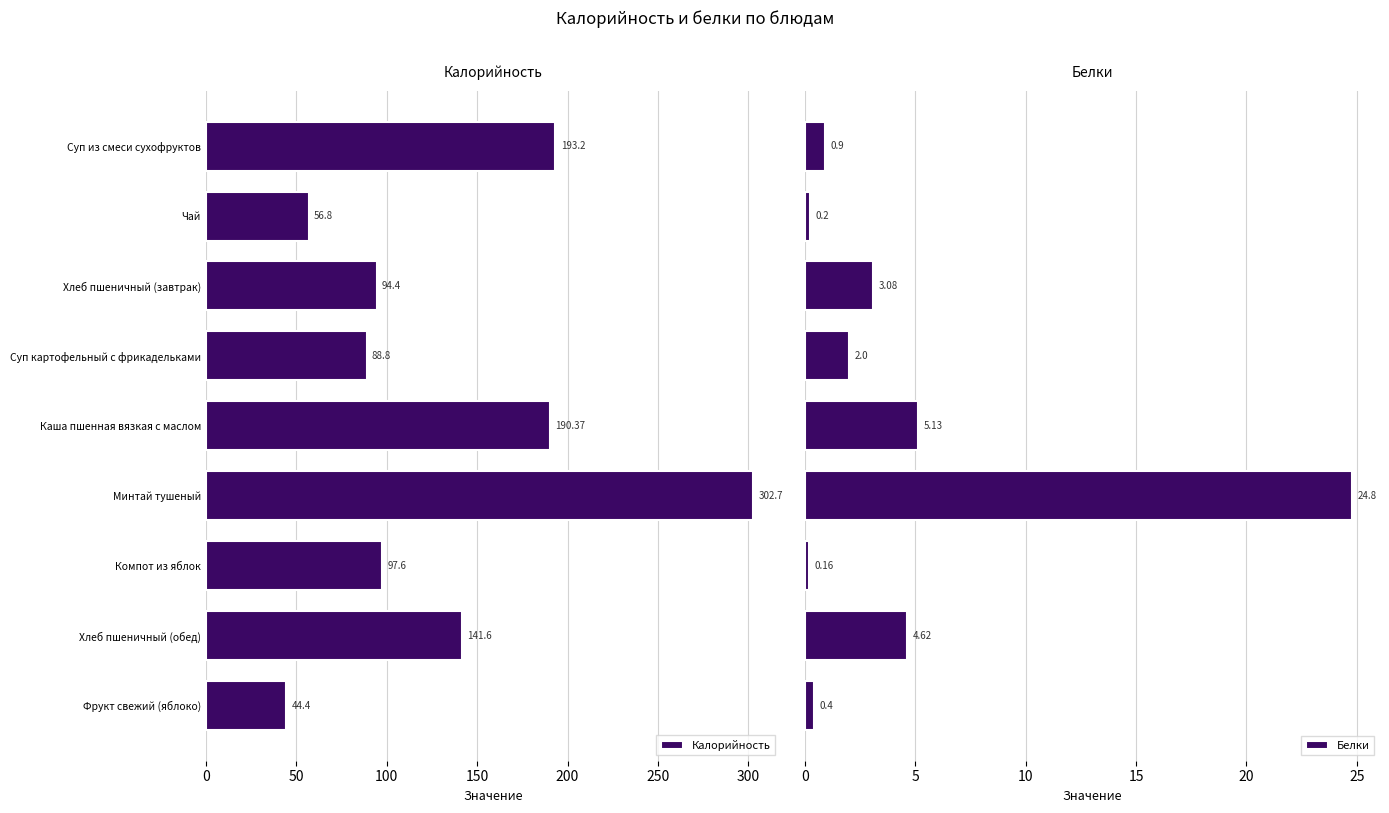

Which series has the largest range (max minus min)?

Калорийность